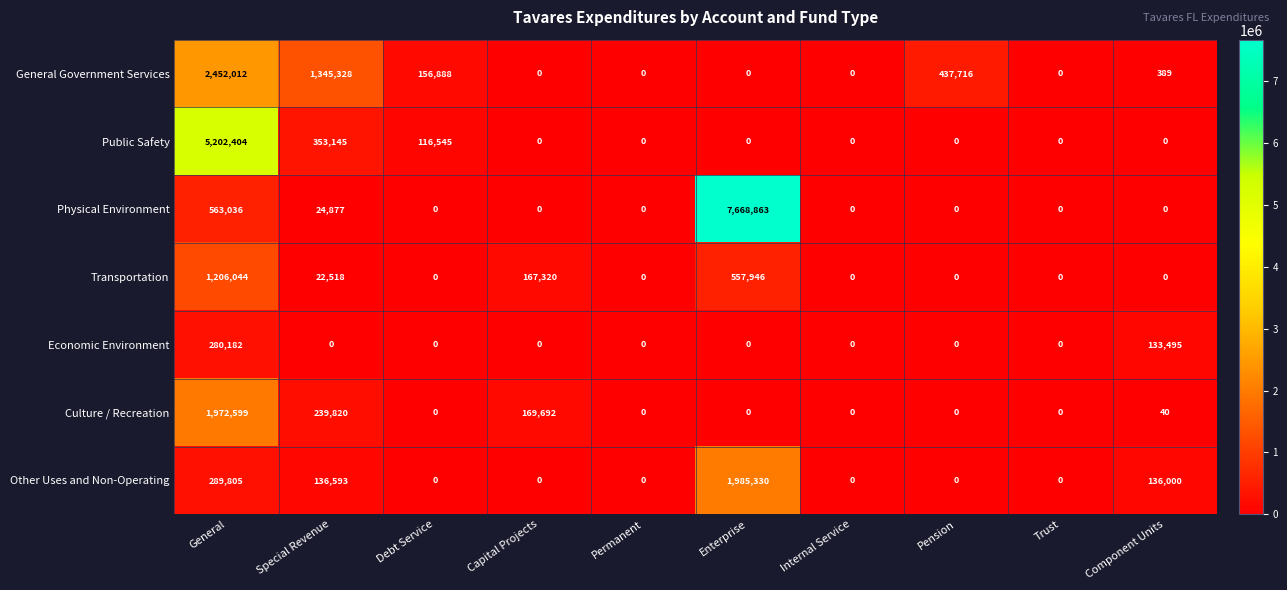

Which series has the largest total across all categories?

Physical Environment